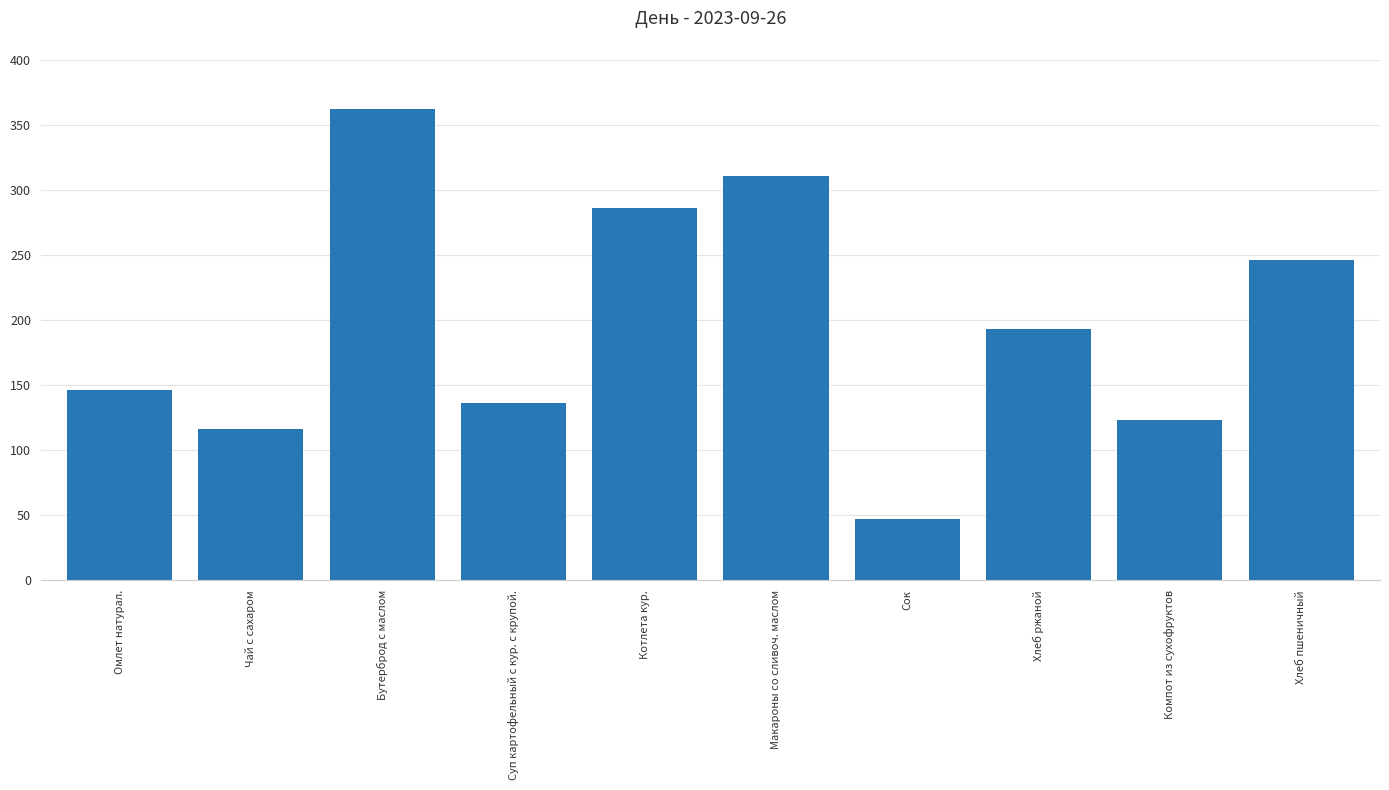

What is the label of the 3rd bar from the right?

Хлеб ржаной